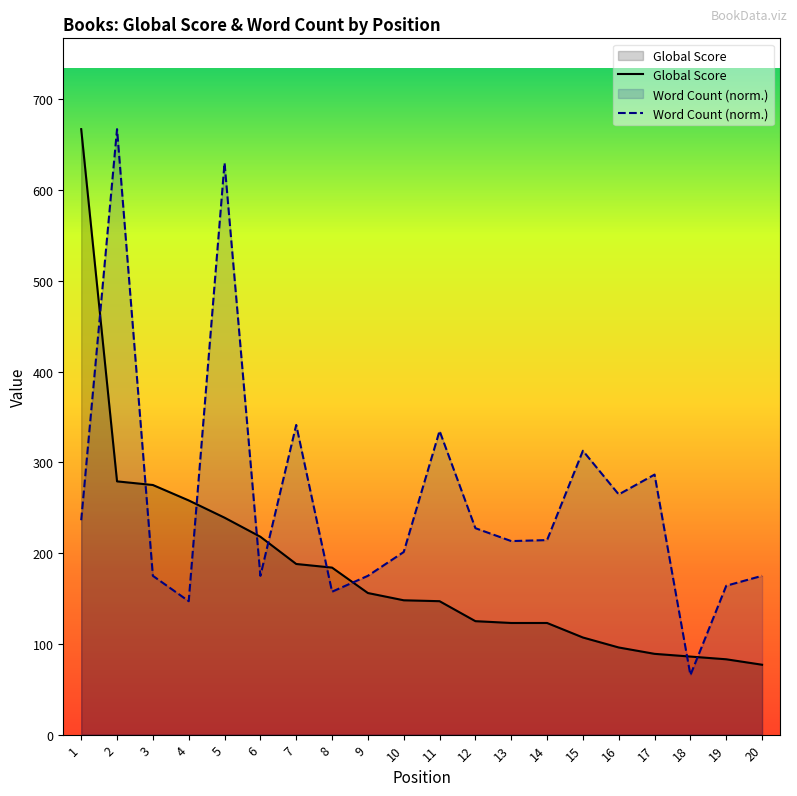

How many times do Word Count (normalized) and Global Score cross each other?

9